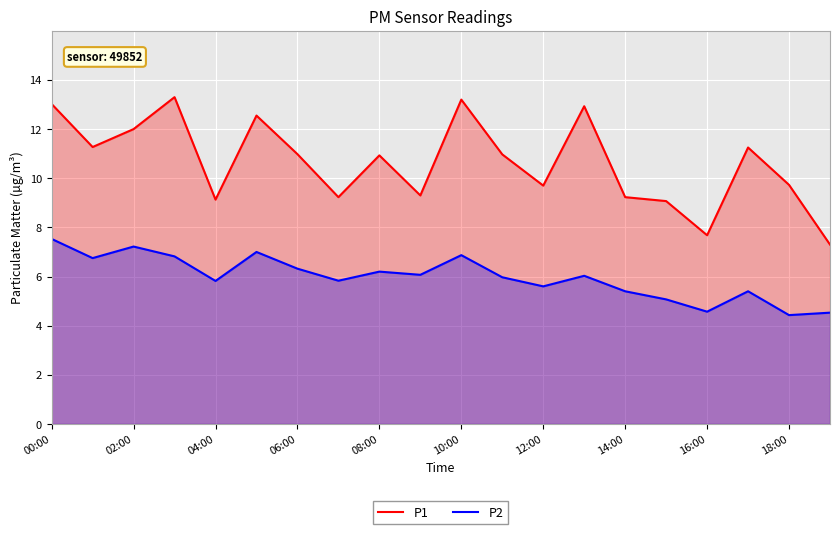

What are all the series names shown in the legend?

P1, P2